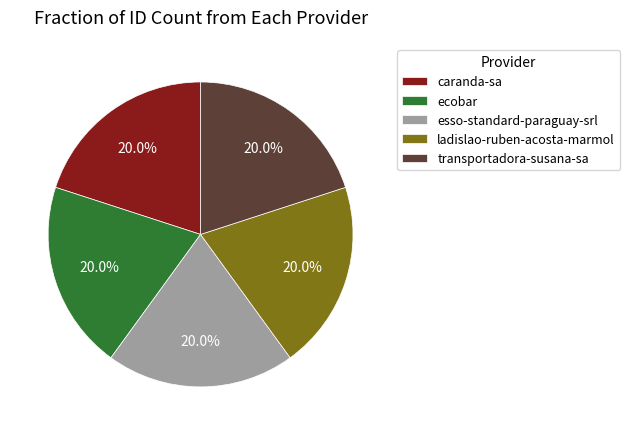

Is there a majority slice in this chart?

No